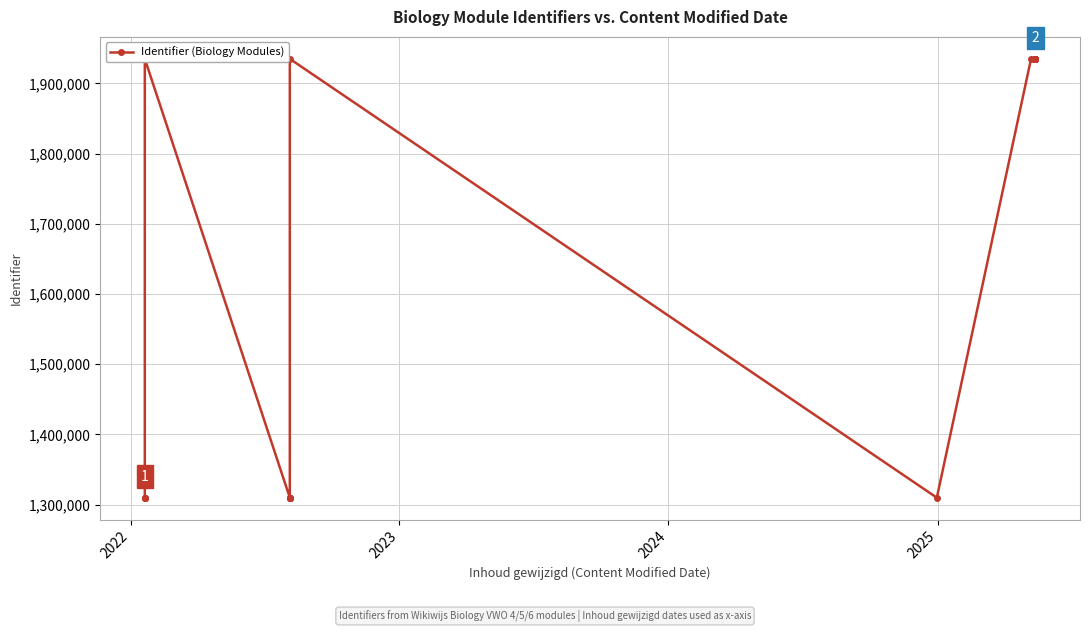

What is the difference between the second highest and second lowest values?

625139